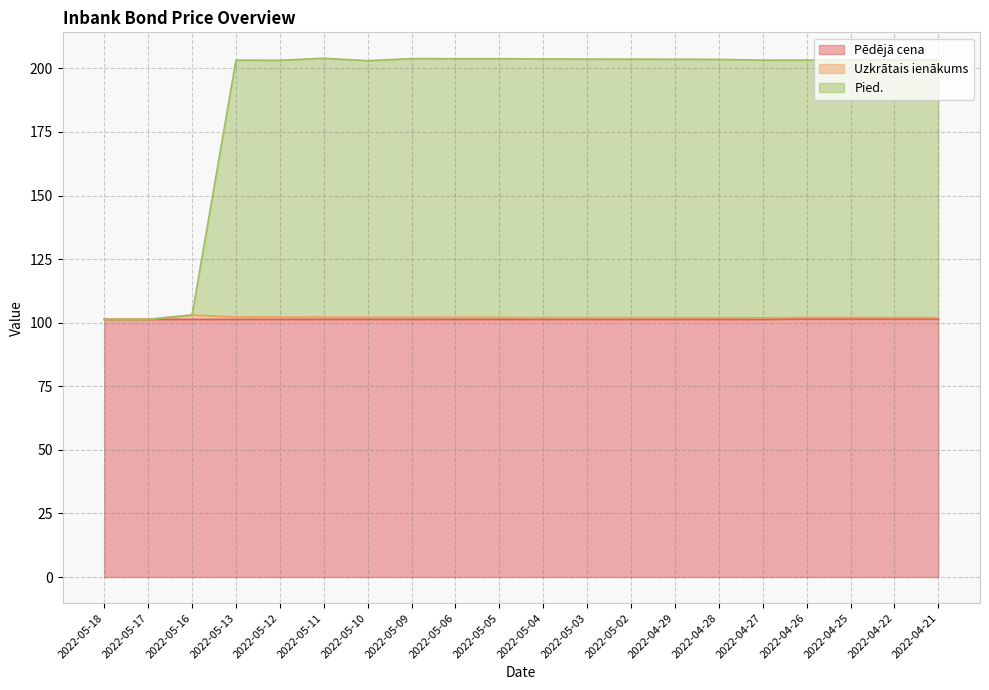

What is the average value of the Pēdējā cena series?

101.3